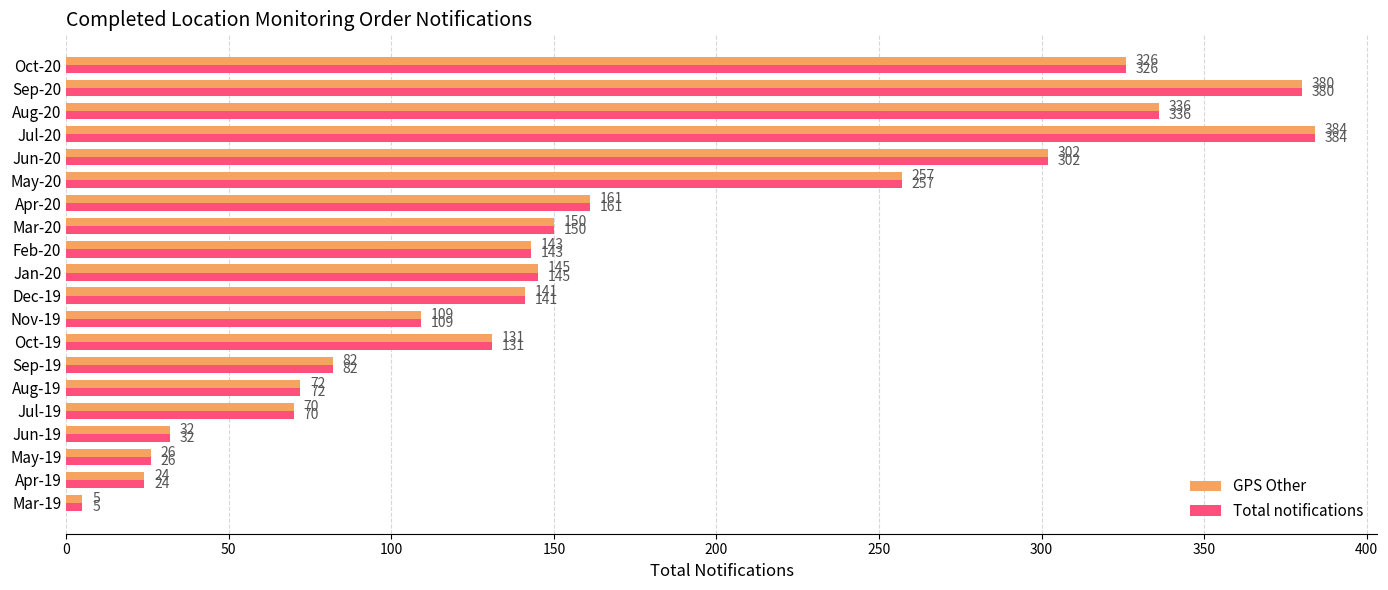

Rank the categories by GPS Other value from lowest to highest.

Mar-19, Apr-19, May-19, Jun-19, Jul-19, Aug-19, Sep-19, Nov-19, Oct-19, Dec-19, Feb-20, Jan-20, Mar-20, Apr-20, May-20, Jun-20, Oct-20, Aug-20, Sep-20, Jul-20